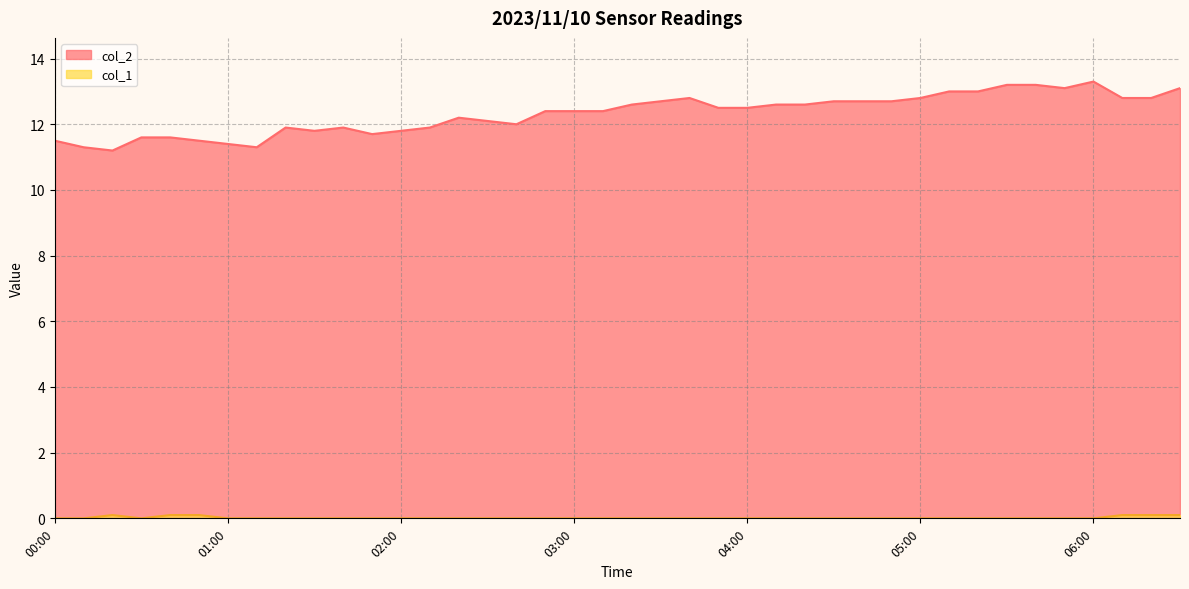

Rank the series by their maximum value, from lowest to highest.

col_1, col_2